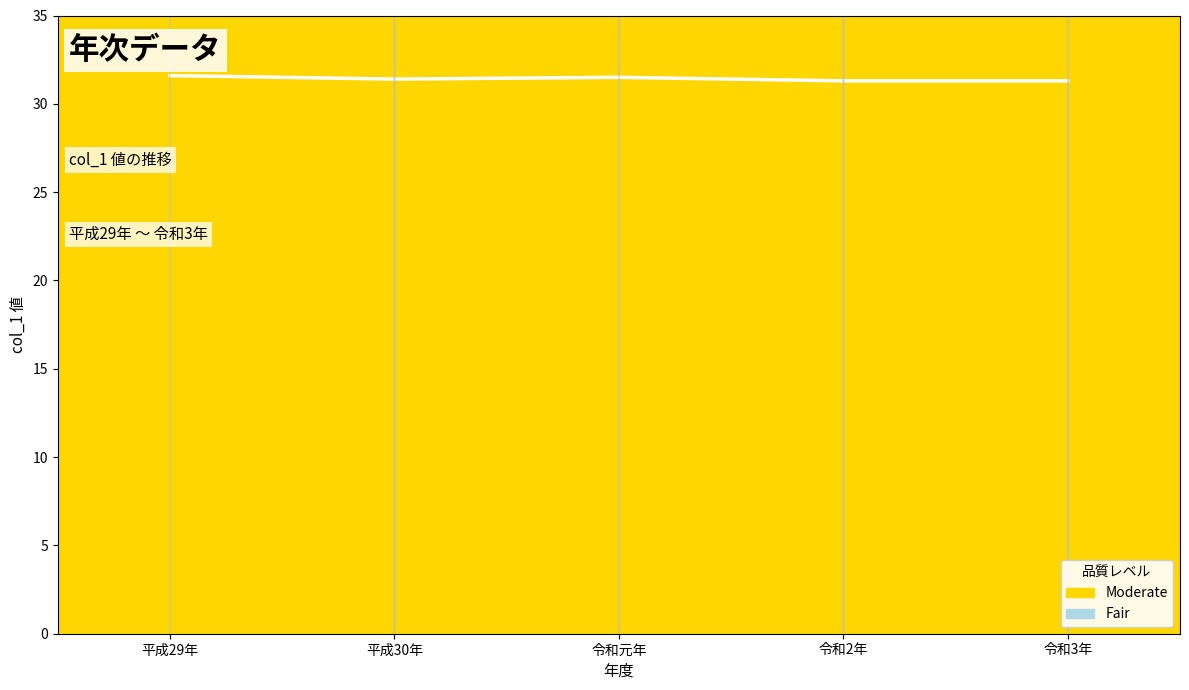

What is the smallest value displayed?

31.3